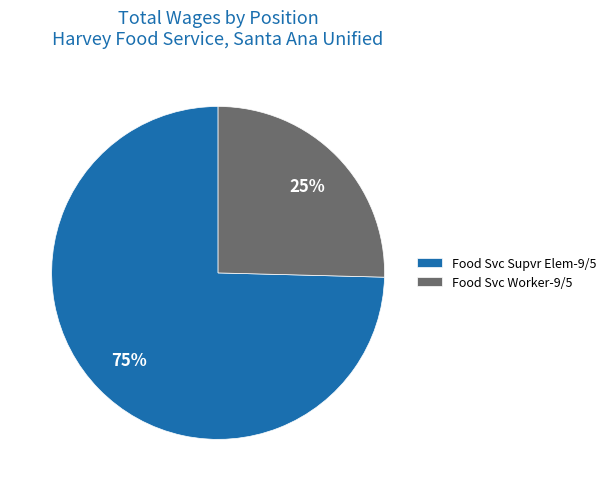

Is there any slice that represents more than half of the pie?

Yes